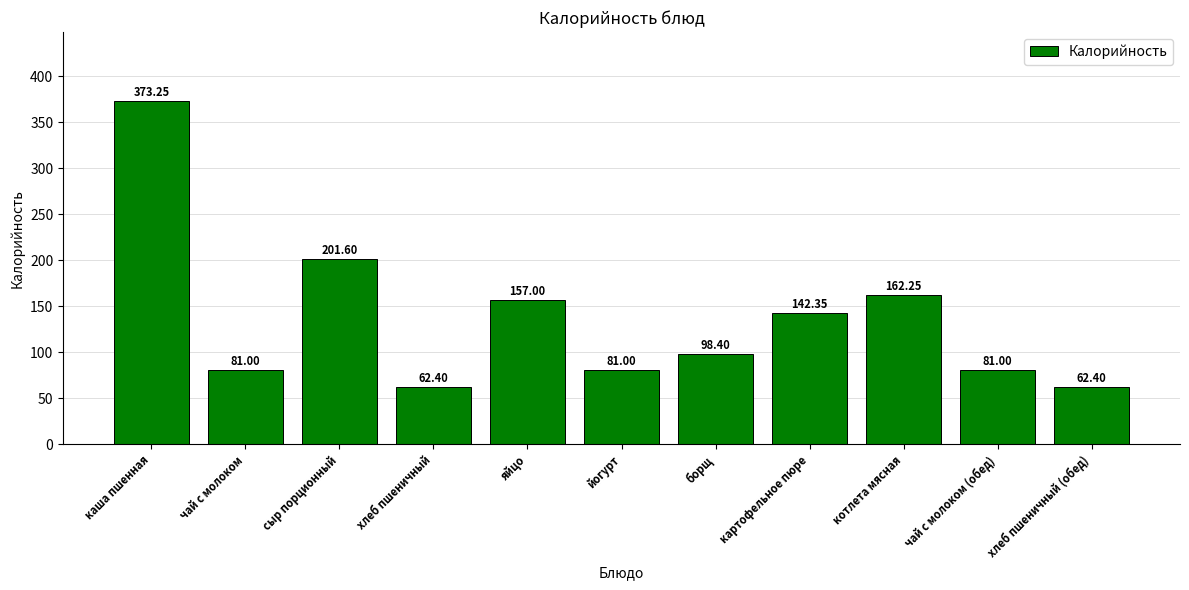

The chart shows a value of 53.4 at чай с молоком (обед). True or false?

False